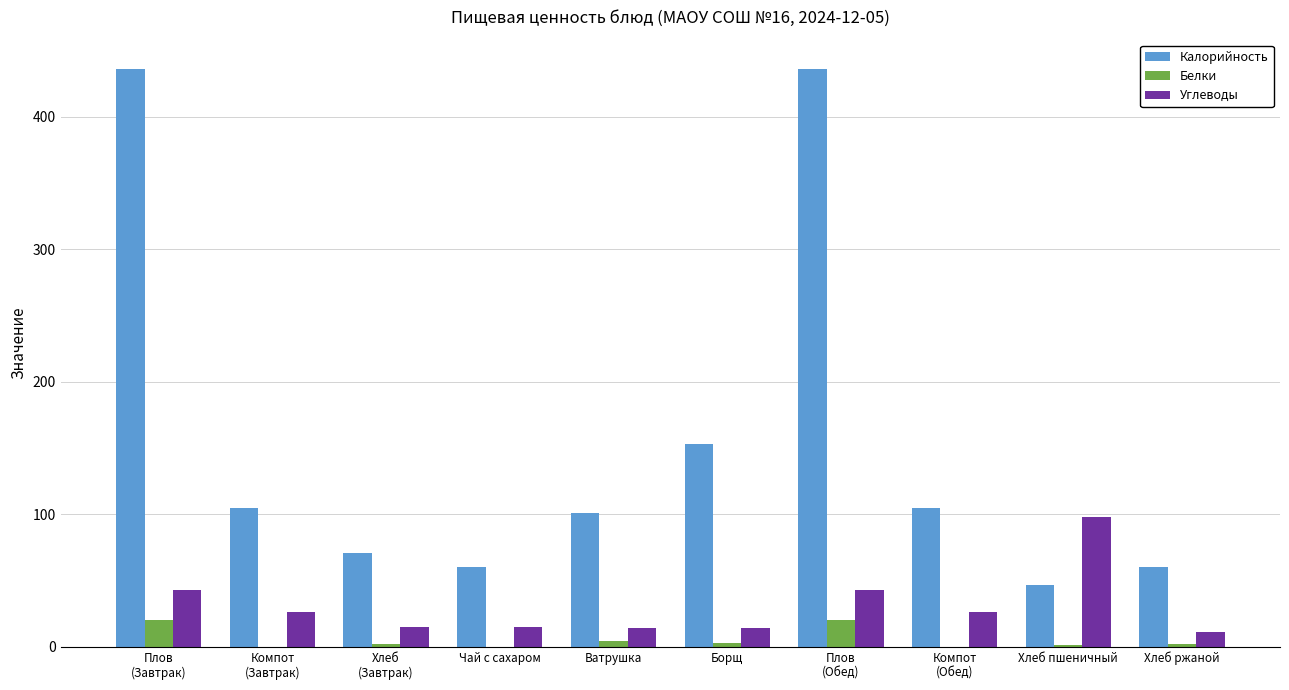

What is the sum of all Калорийность values?

1574.7